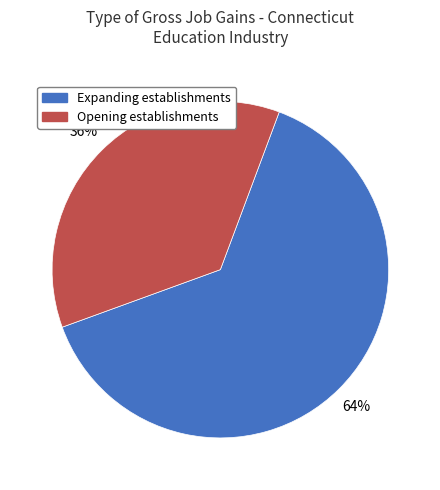

Which slice represents more than half of the pie?

Expanding establishments